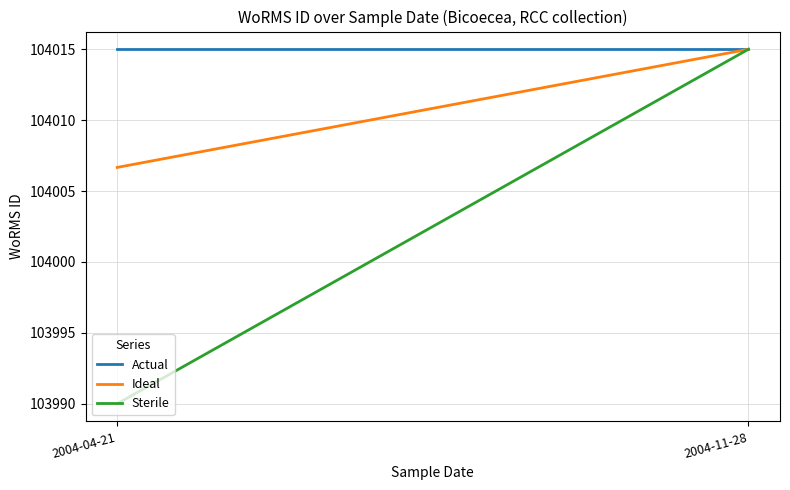

What is the value of the Sterile point at the 1st from the left?

103990.0